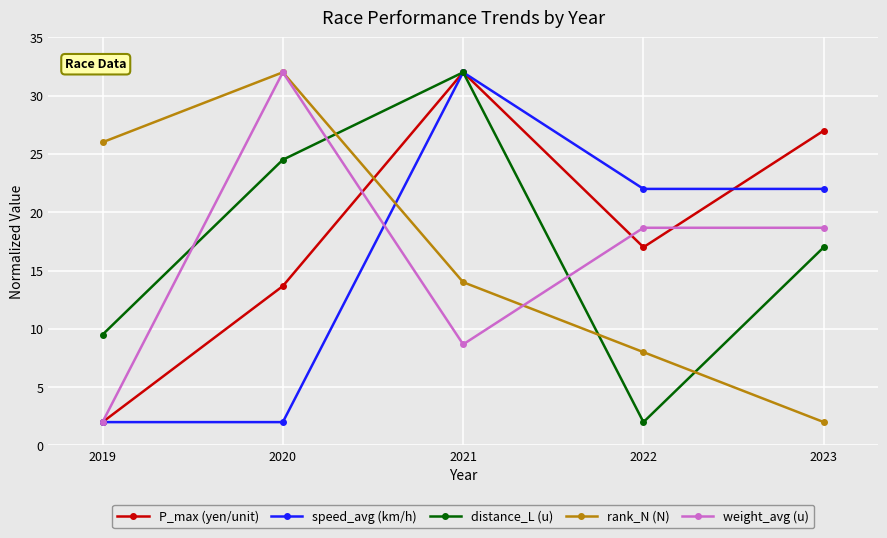

At which label does rank_N (N) first exceed 13?

2019